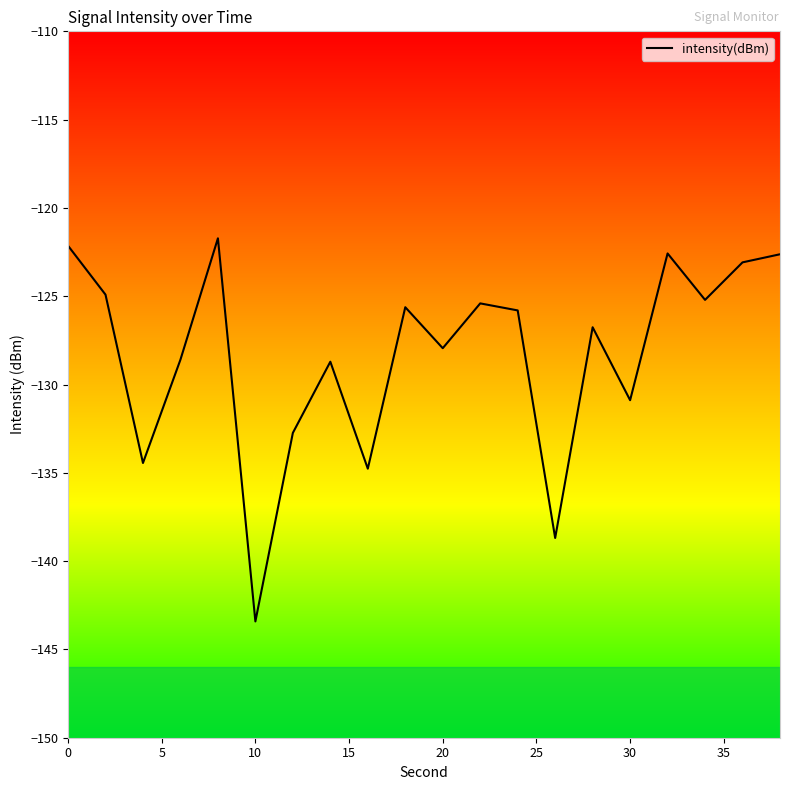

What is the maximum value shown in the chart?

-121.7